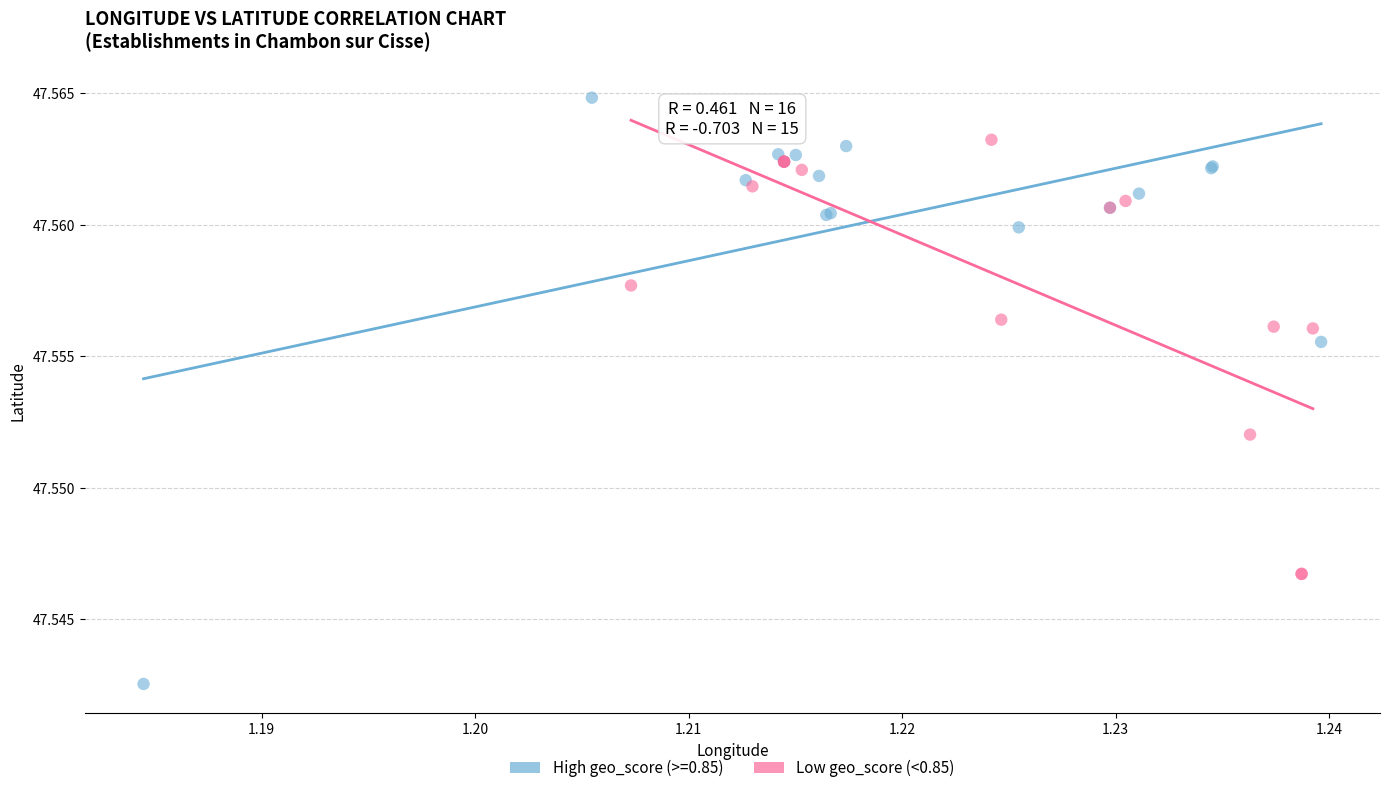

Which series contains the lowest Y value?

High geo_score (>=0.85)